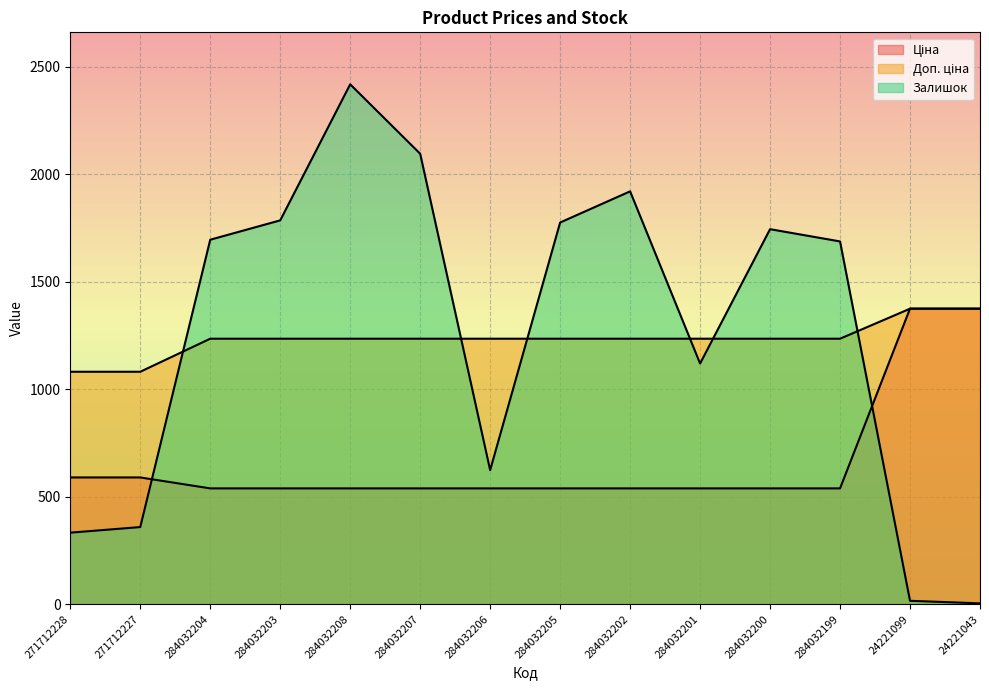

How many series are shown in this chart?

3